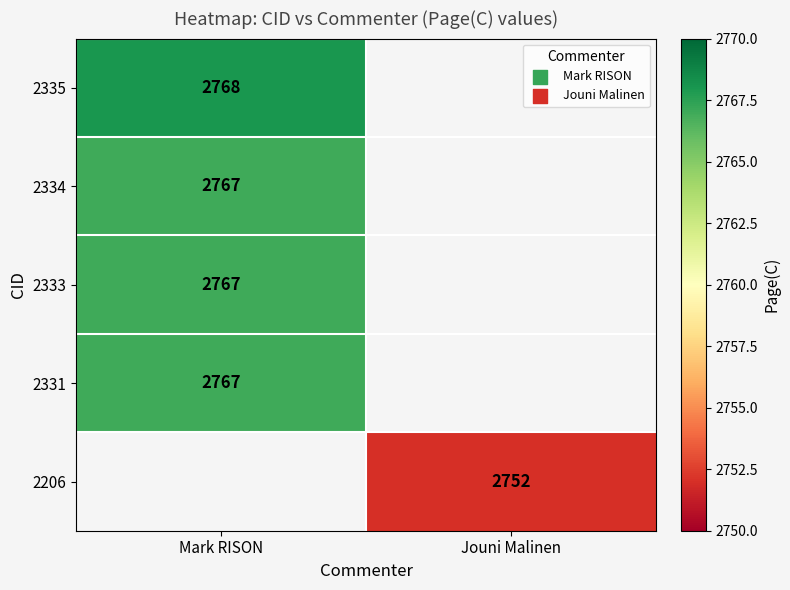

Between Jouni Malinen and Mark RISON, which is larger?

Mark RISON